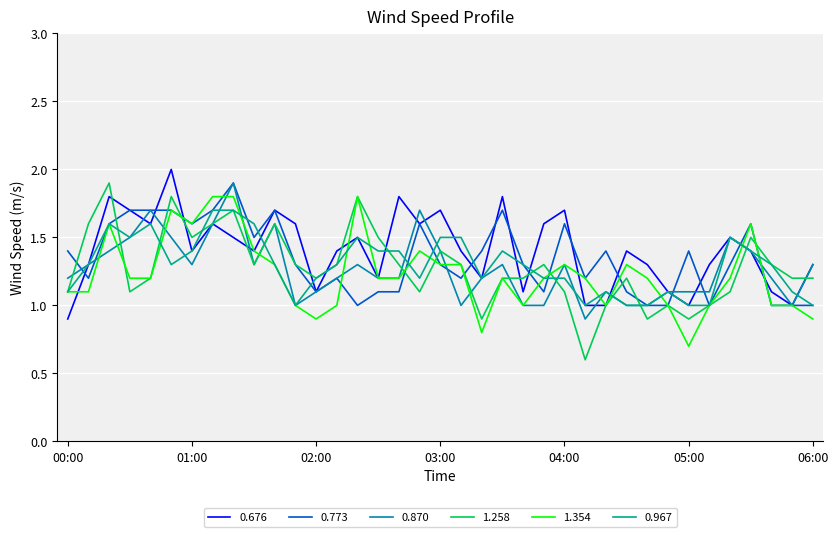

What is the maximum value for 0.870?

1.9